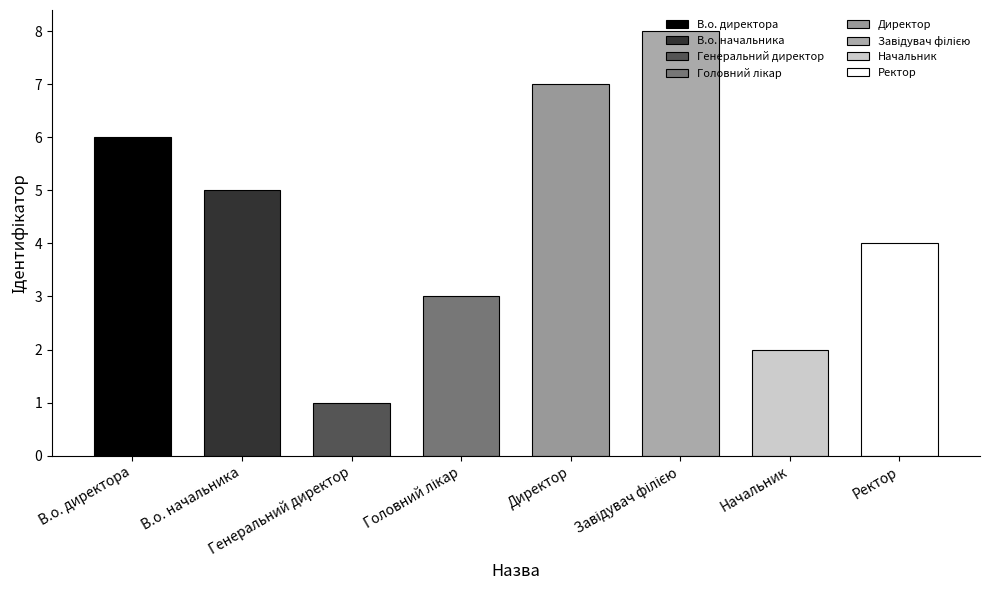

How many values exceed 5?

3